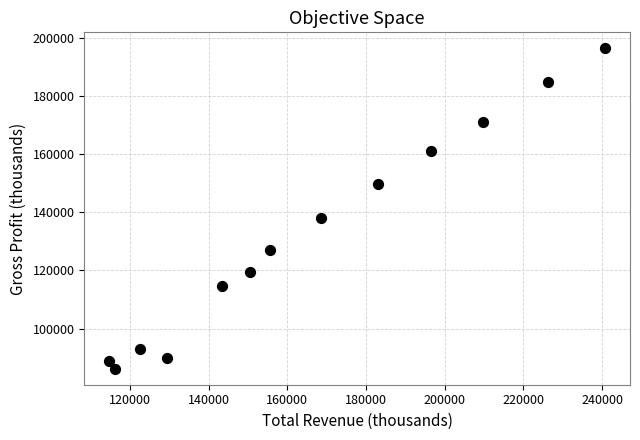

What Y value in the scatter plot is closest to 141261?

137875.0